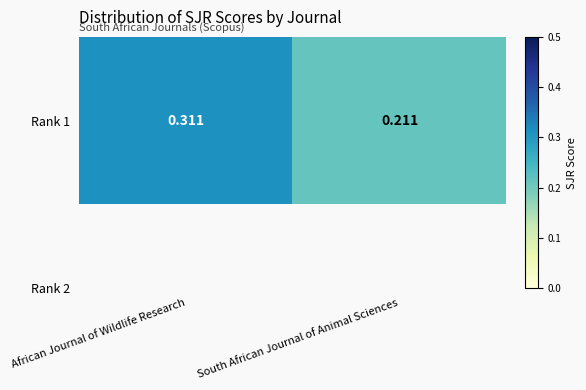

Which has a higher value, African Journal of Wildlife Research or South African Journal of Animal Sciences?

African Journal of Wildlife Research